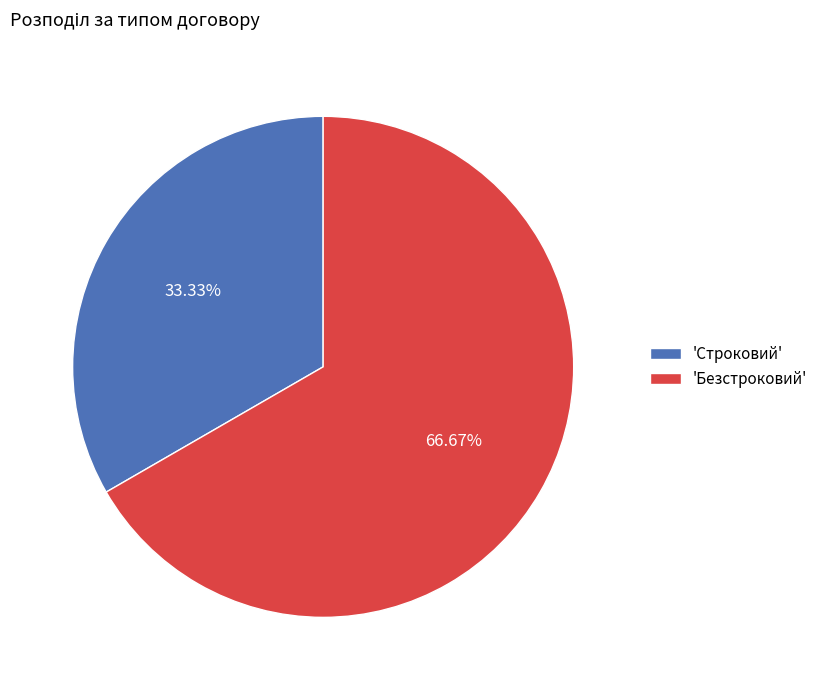

Is there a majority slice in this chart?

Yes